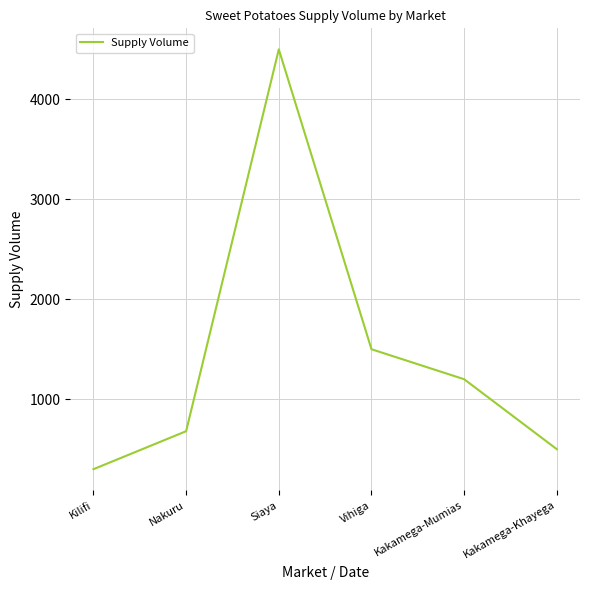

Where is the first local maximum?

Siaya